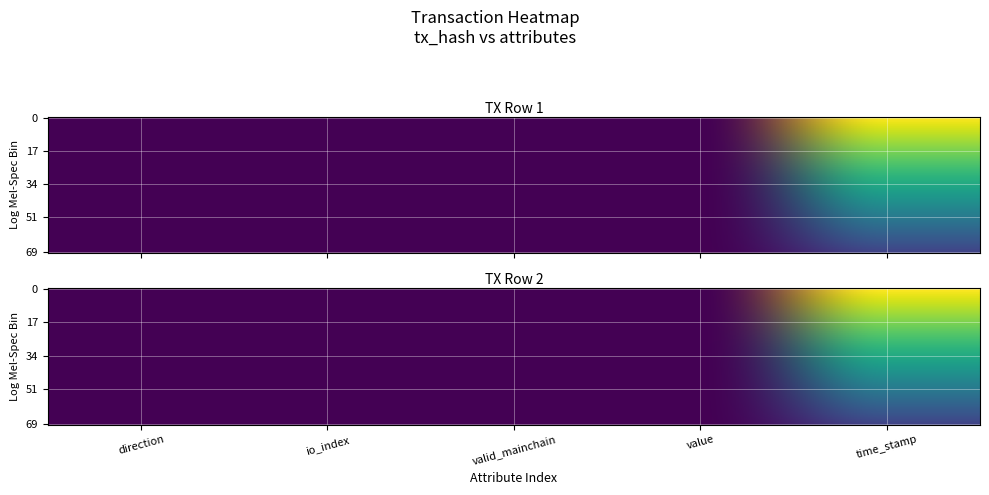

At how many categories does at least one series exceed 258159409?

1